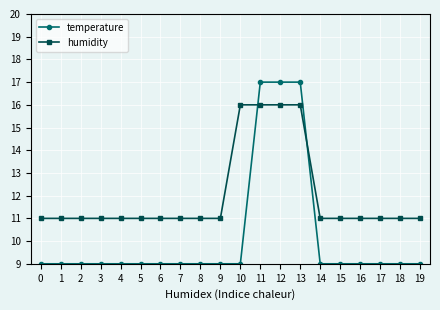

Is it true that temperature equals 9 at 4?

True